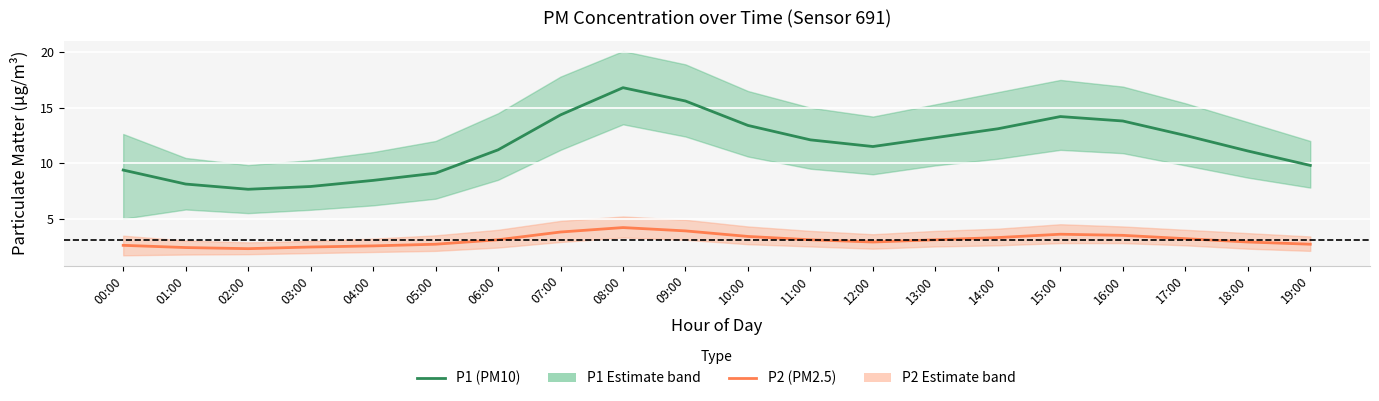

Which label corresponds to the largest value in the chart?

08:00